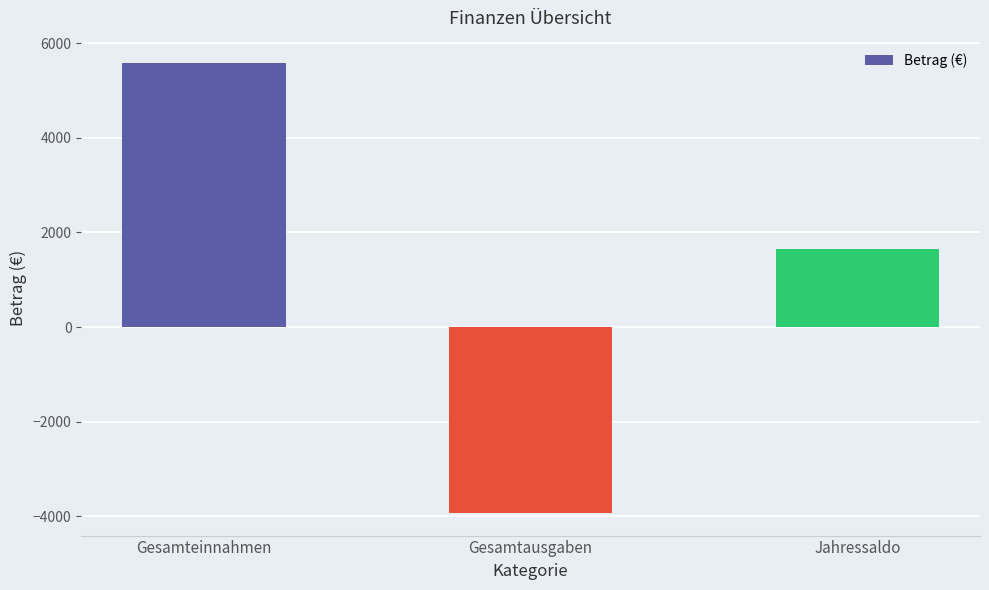

Is it true that the value at Gesamteinnahmen is 5575?

True